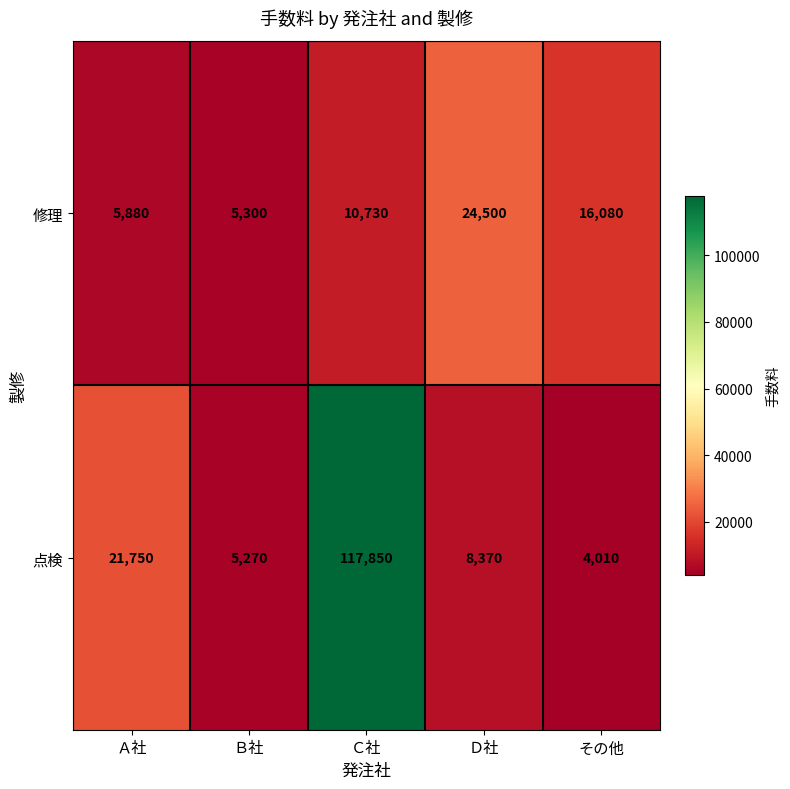

Rank the series at Ｃ社 from lowest to highest value.

修理, 点検